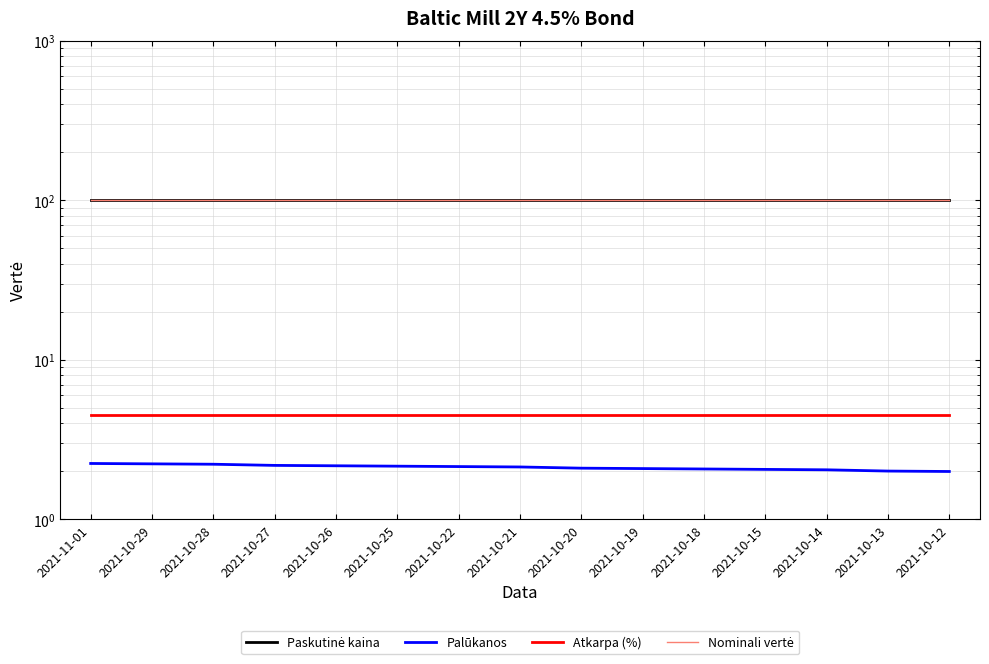

Is the value of Atkarpa (%) at 2021-10-18 greater than the value of Palūkanos at 2021-11-01?

Yes